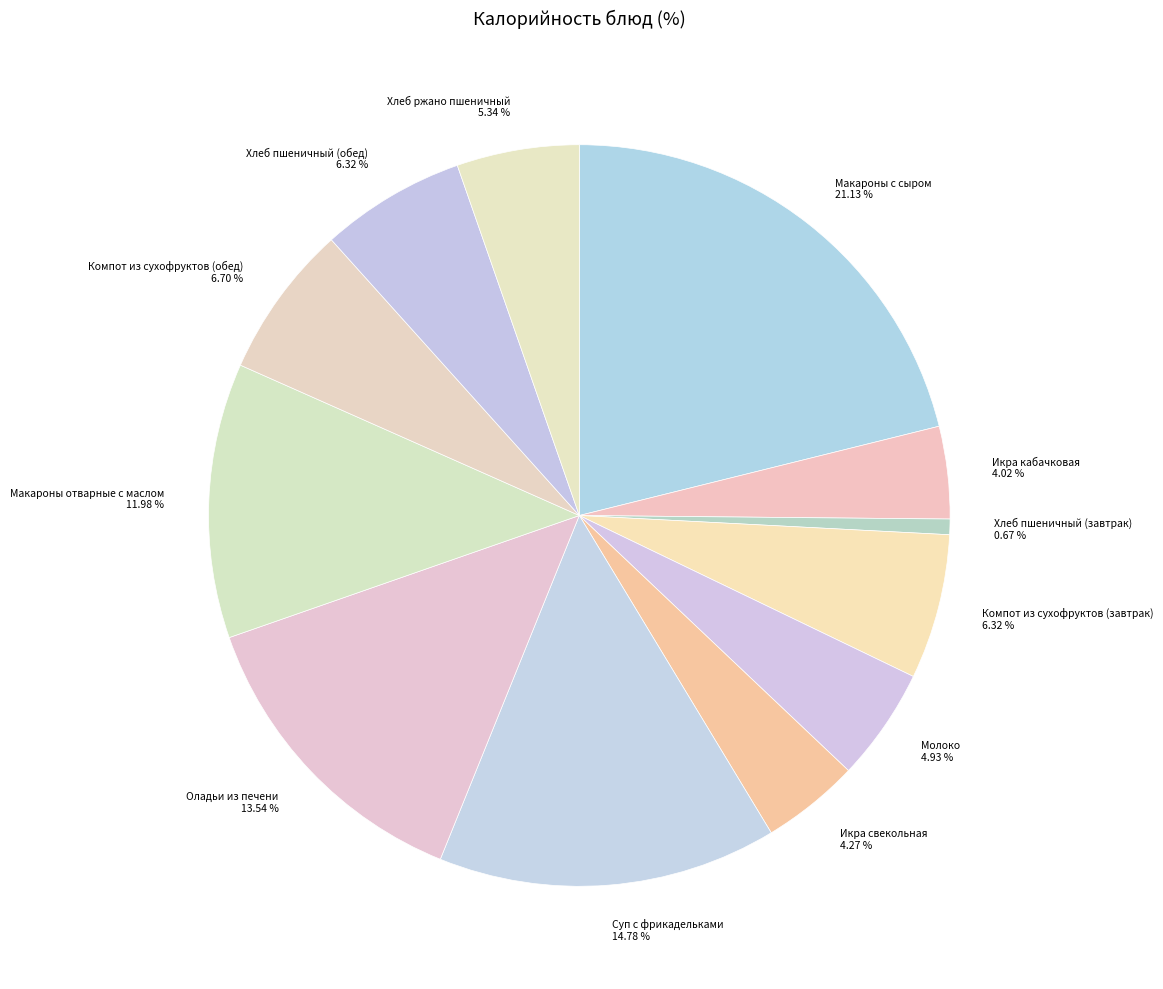

Which category has the biggest portion of the pie?

Макароны с сыром